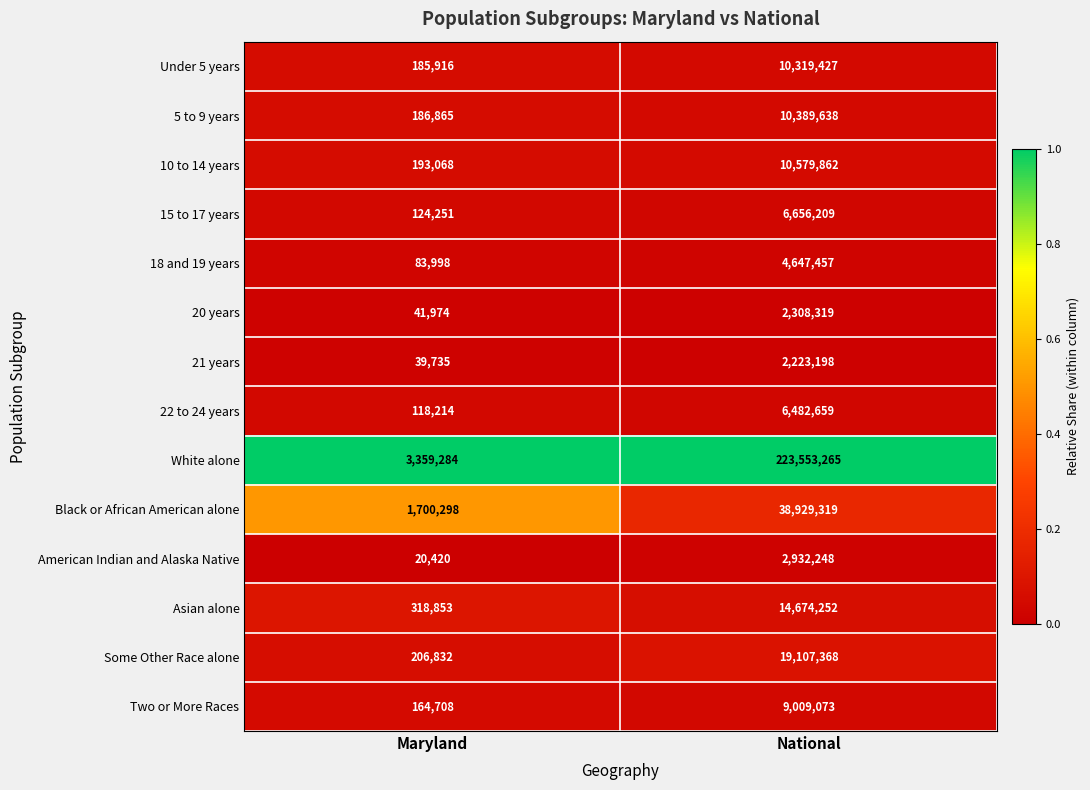

Reading left to right, list all the values displayed in this chart.

Under 5 years: 185916	10319427
5 to 9 years: 186865	10389638
10 to 14 years: 193068	10579862
15 to 17 years: 124251	6656209
18 and 19 years: 83998	4647457
20 years: 41974	2308319
21 years: 39735	2223198
22 to 24 years: 118214	6482659
White alone: 3359284	223553265
Black or African American alone: 1700298	38929319
American Indian and Alaska Native: 20420	2932248
Asian alone: 318853	14674252
Some Other Race alone: 206832	19107368
Two or More Races: 164708	9009073